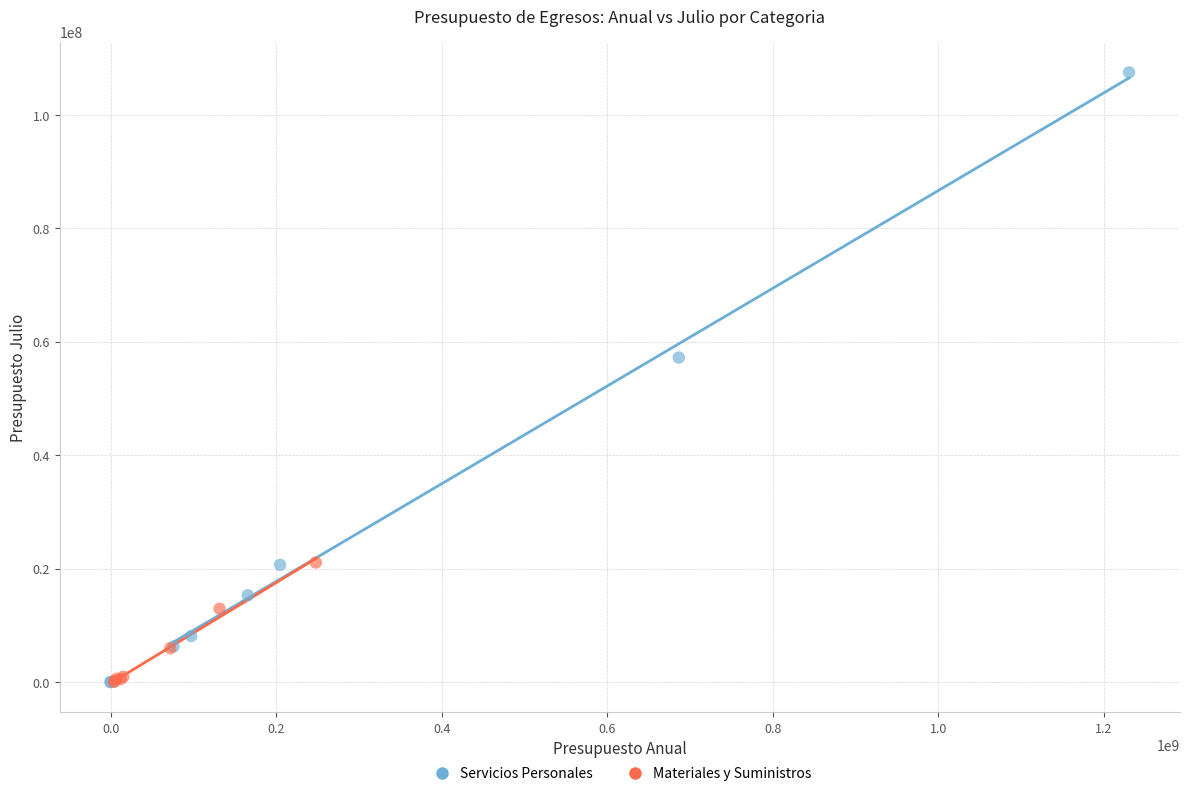

Which series has the largest Y range (max minus min)?

Servicios Personales